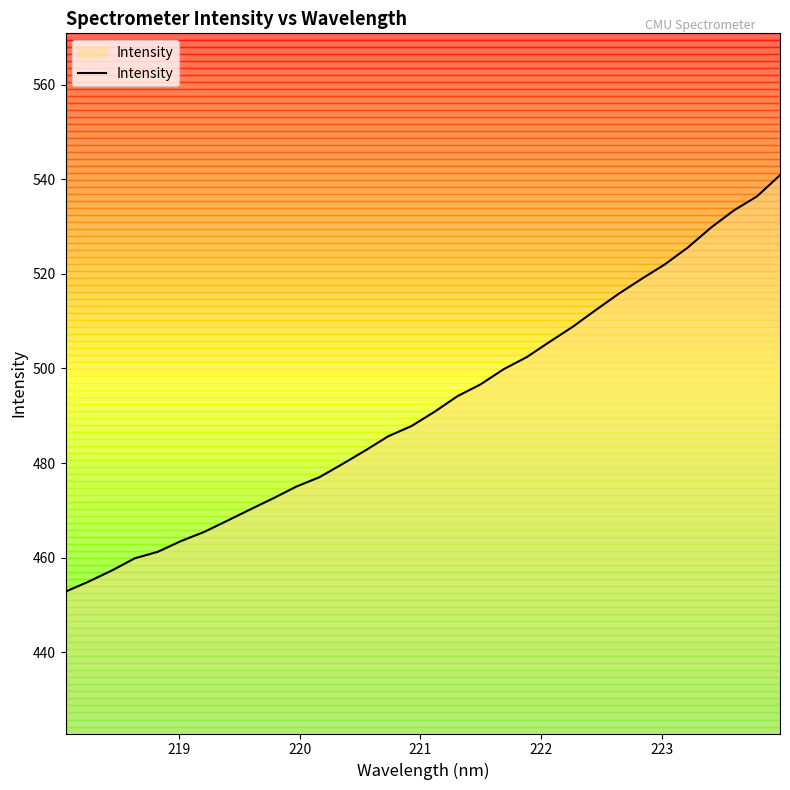

What is the maximum value shown in the chart?

540.9